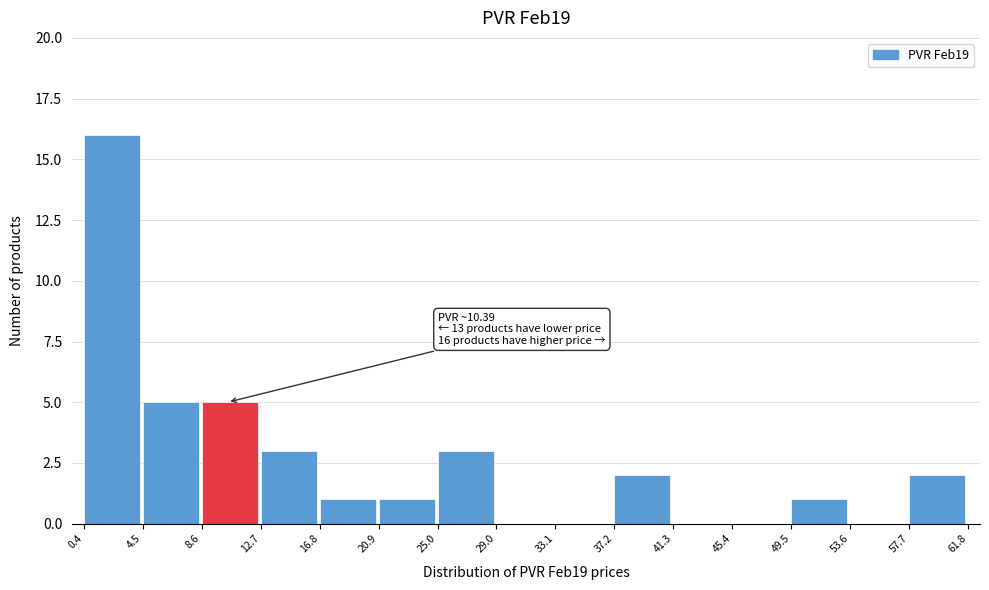

Over which range of the x-axis is the bar tallest?

0.4 to 4.5